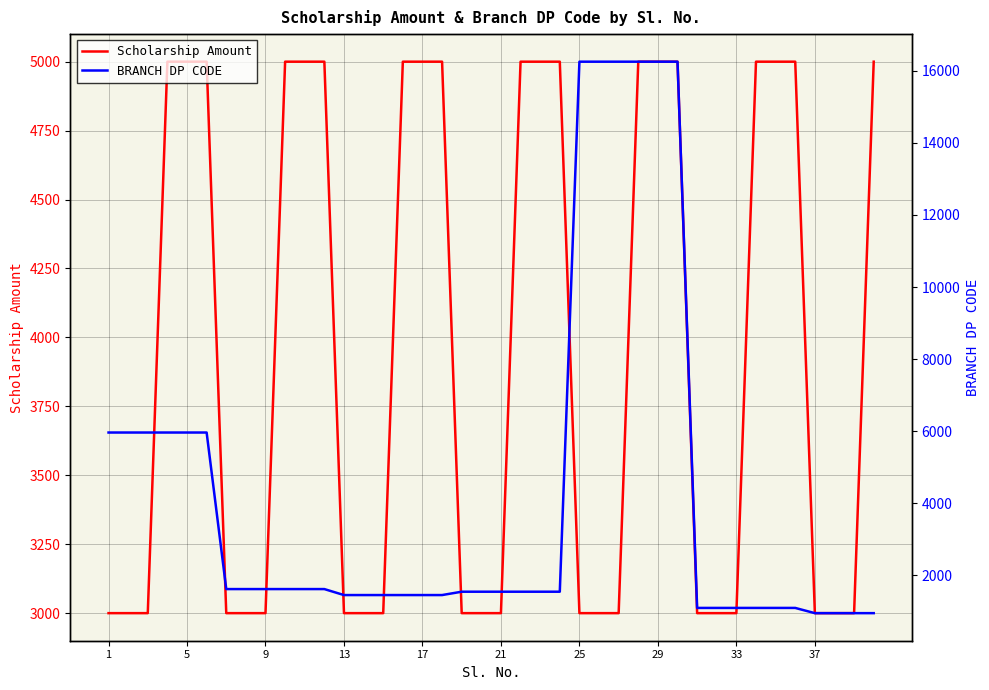

True or false: BRANCH DP CODE and Scholarship Amount cross at least once.

True